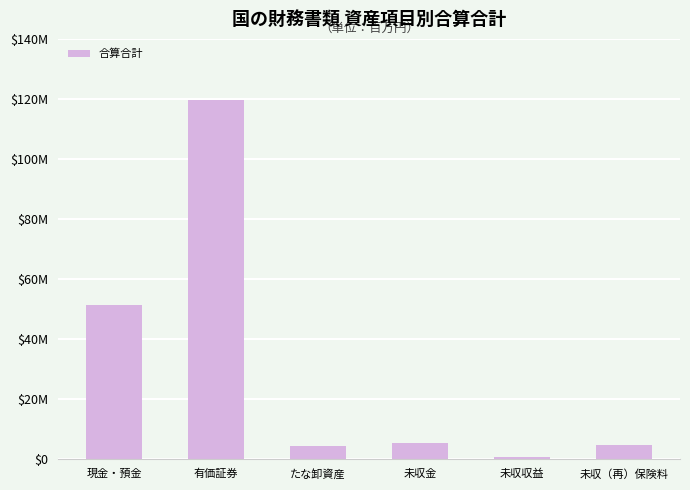

What is the difference between the values at 未収金 and たな卸資産?

1047052